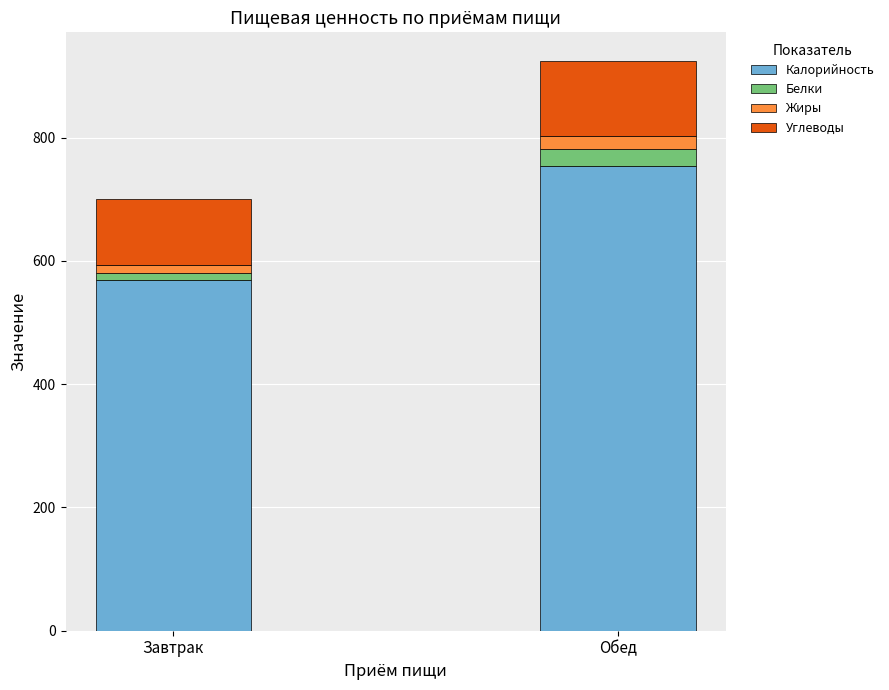

At which category is the sum across all series the highest?

Обед